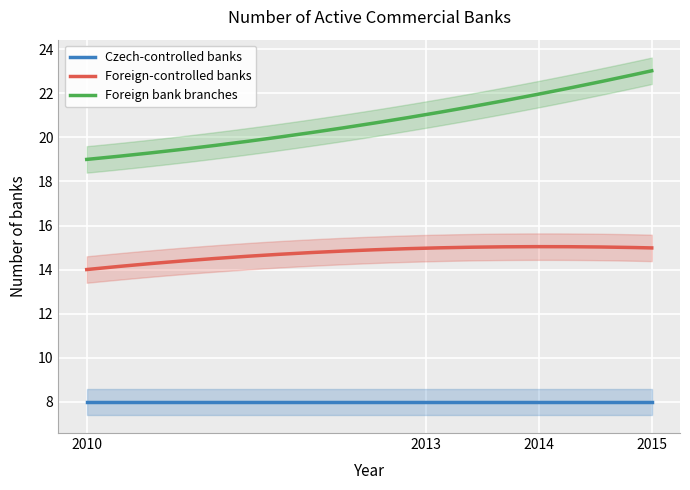

Where is Czech-controlled banks nearest to the value 8?

2010